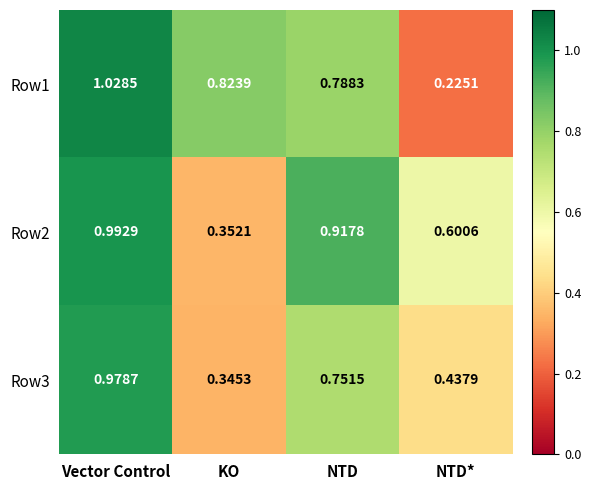

Rank the categories by Row3 value from highest to lowest.

Vector Control, NTD, NTD*, KO